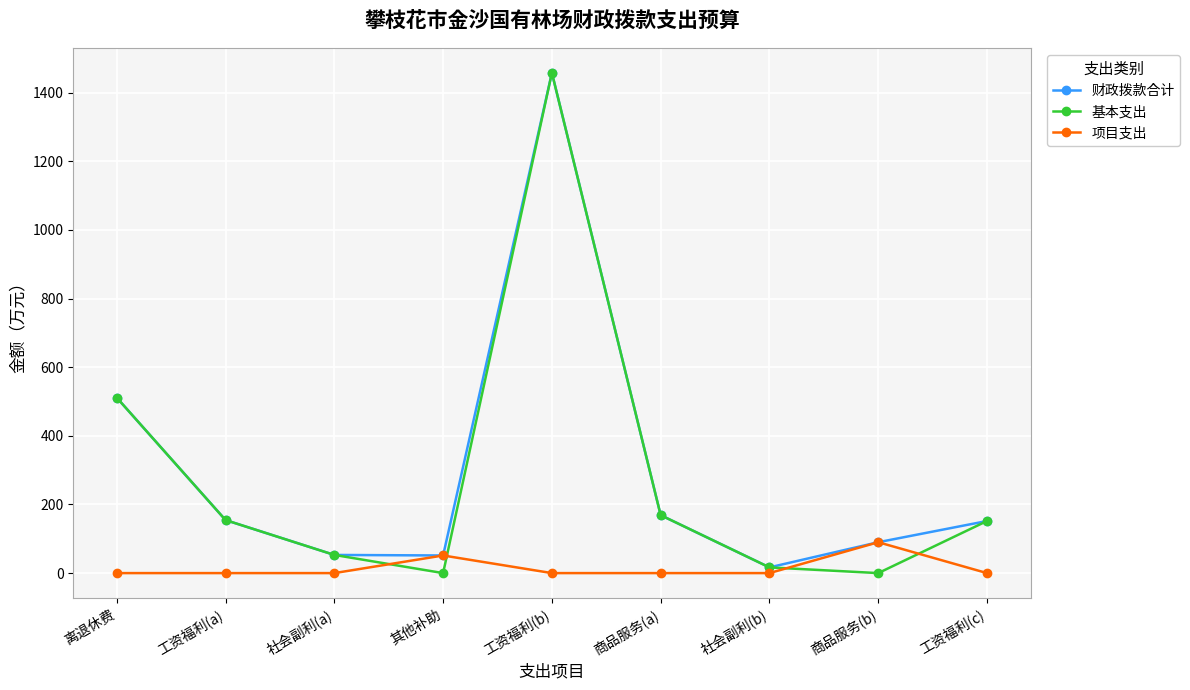

What position from the right is 其他补助?

6